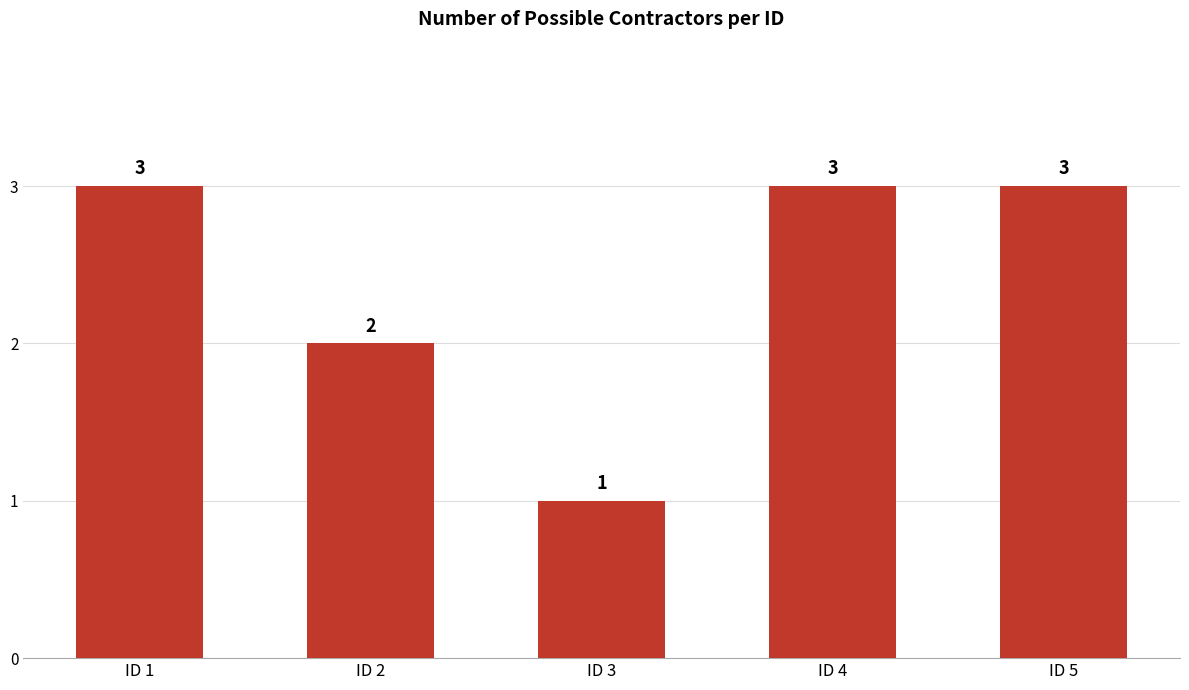

What is the difference between the values at ID 4 and ID 2?

1